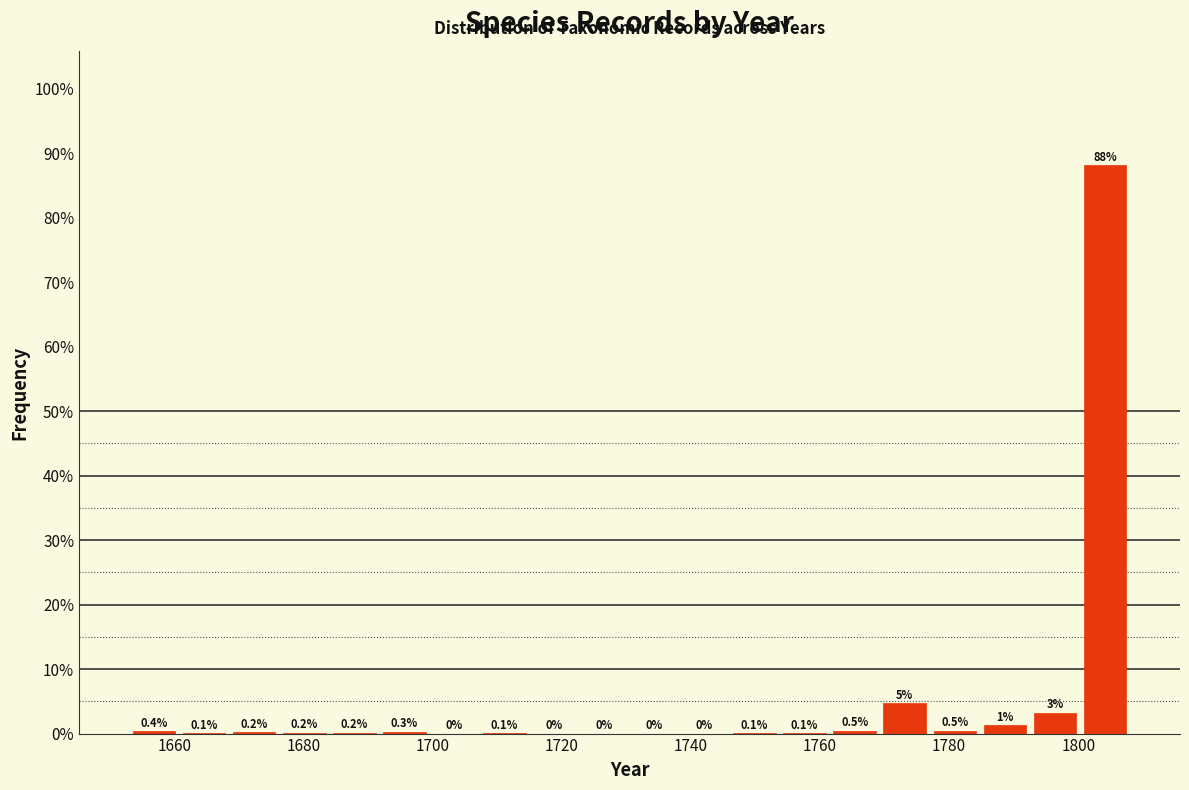

Read against the x-axis, roughly where is the centre of the tallest bar?

1804